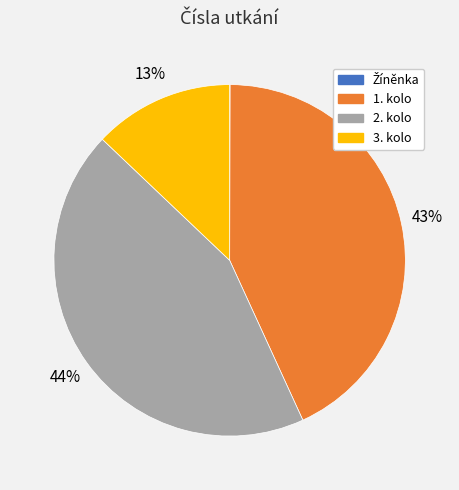

Which has a higher value, 3. kolo or 2. kolo?

2. kolo